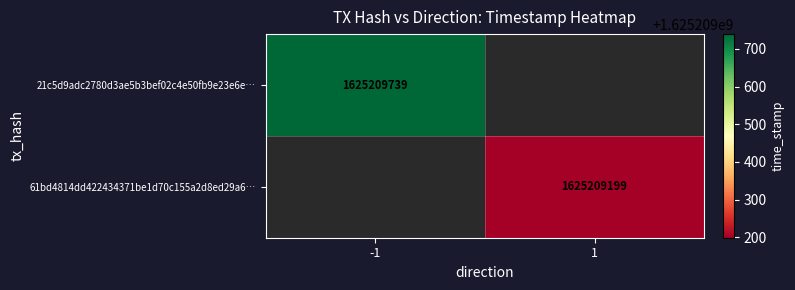

Reading left to right, transcribe all the data shown in this chart.

21c5d9adc2780d3ae5b3bef02c4e50fb9e23e6e: -1	1625209739
61bd4814dd422434371be1d70c155a2d8ed29a6: 1	1625209199